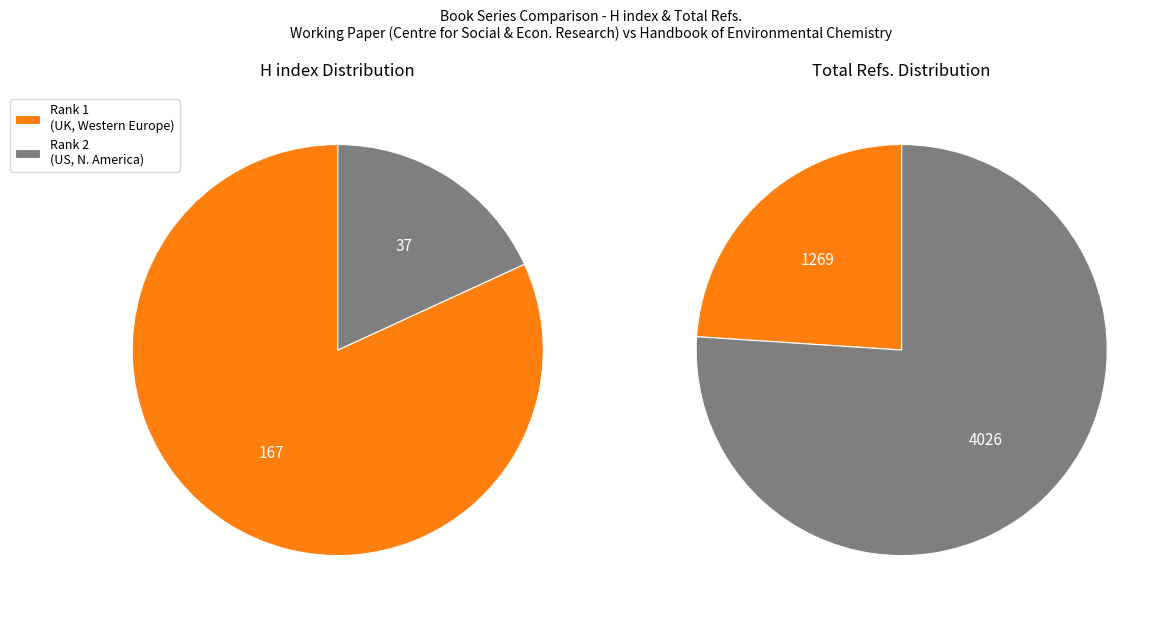

To the nearest percent, what is the difference between the largest and smallest slice percentages?

64%